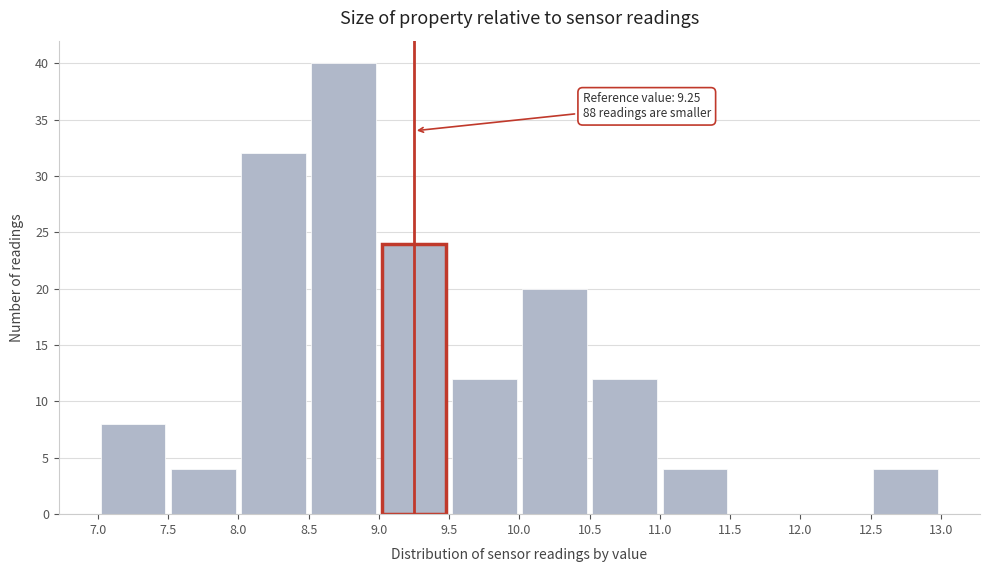

Which range on the x-axis has the tallest bar?

8.5 to 9.0